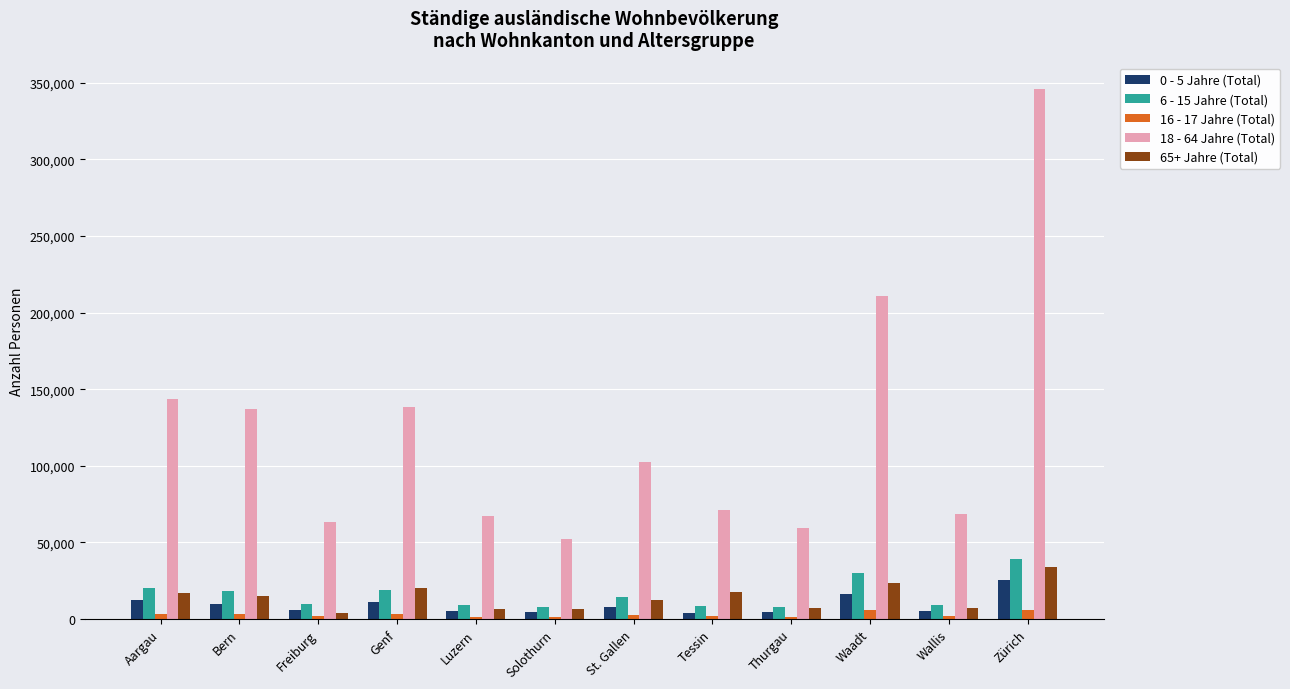

At which label does 18 - 64 Jahre (Total) reach its peak?

Zürich